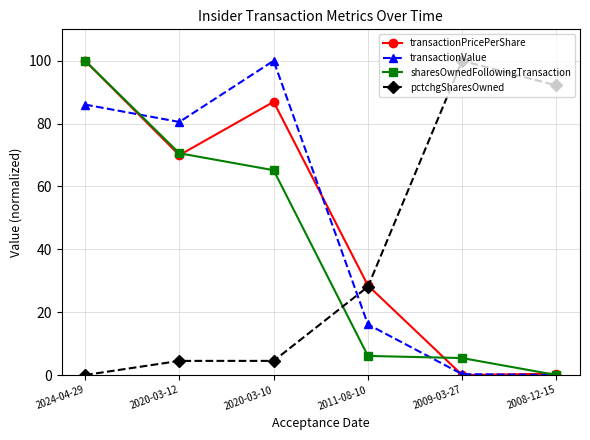

In transactionPricePerShare, how many points are lower than both neighbors (excluding endpoints)?

2